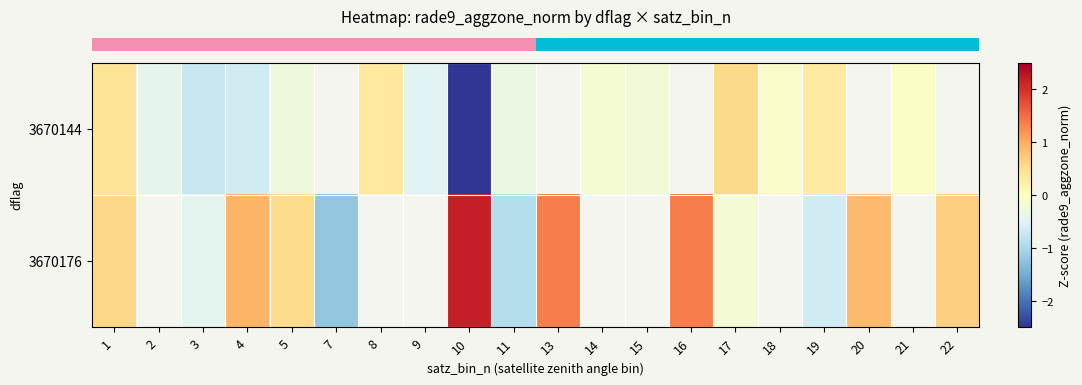

How many data points in row_0 are above 0?

4